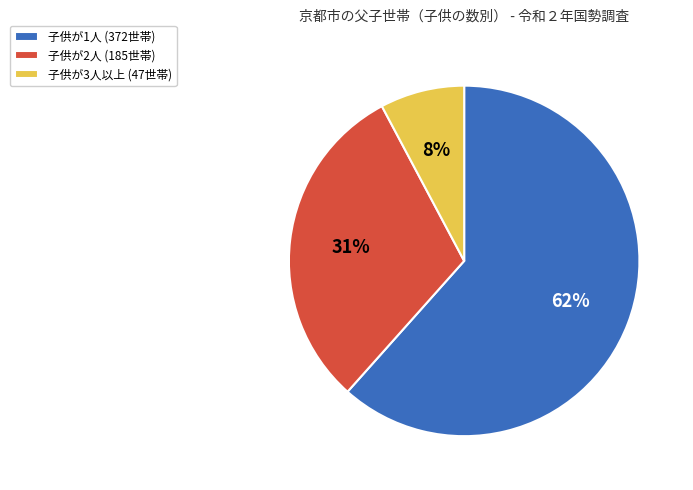

Is there a majority slice in this chart?

Yes